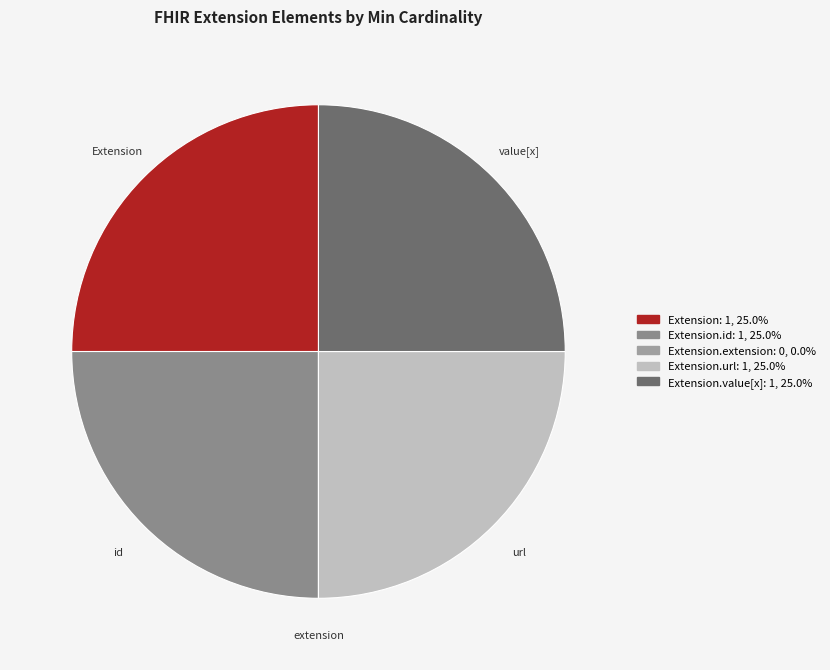

How many slices are in this pie chart?

5